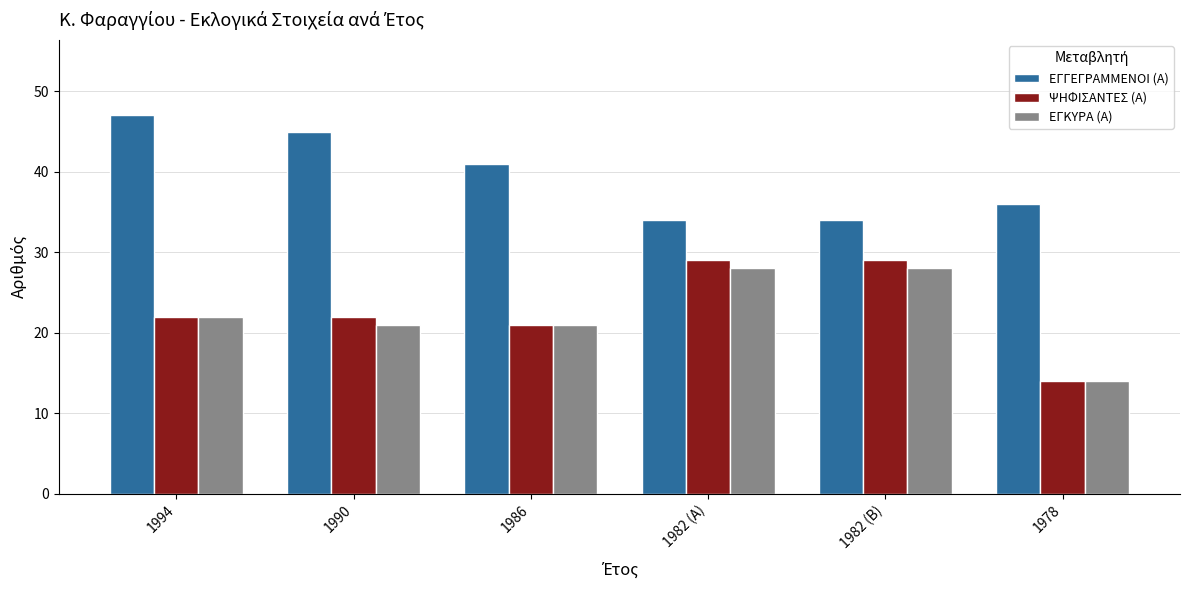

What is the difference between the ΕΓΓΕΓΡΑΜΜΕΝΟΙ (Α) values at 1982 (Β) and 1978?

2